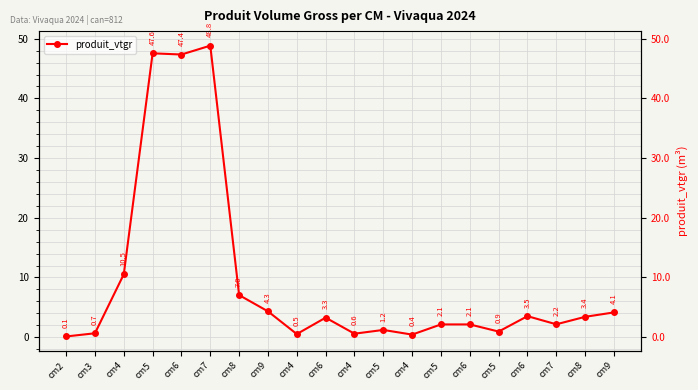

What is the label of the 13th point from the right?

cm9